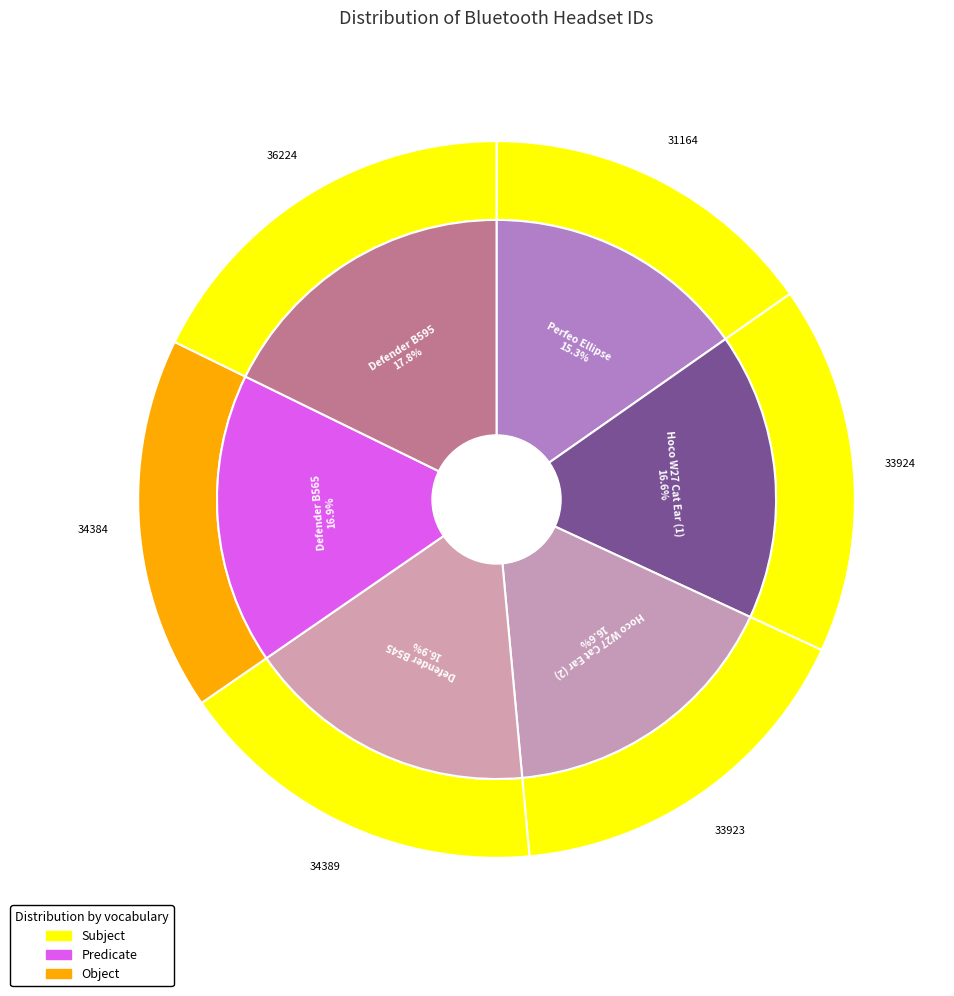

What portion of the pie excludes Defender B545?

83.1%